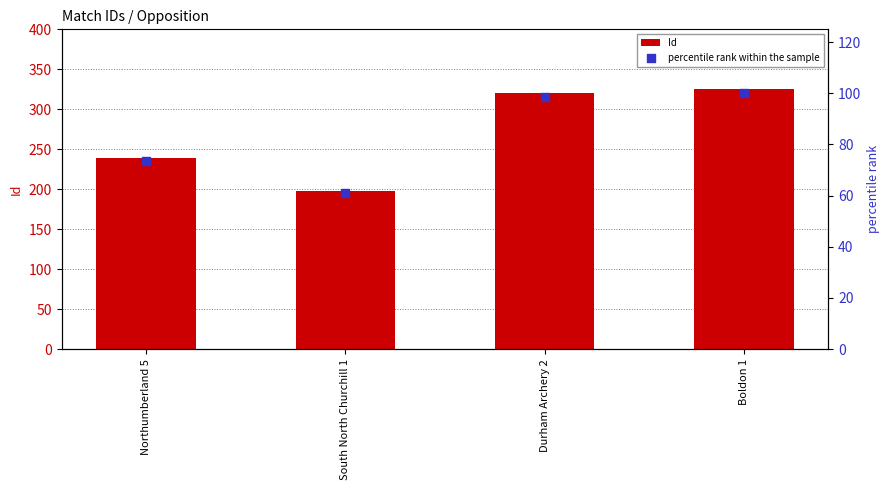

What are all the series names shown in the legend?

Id, percentile rank within the sample